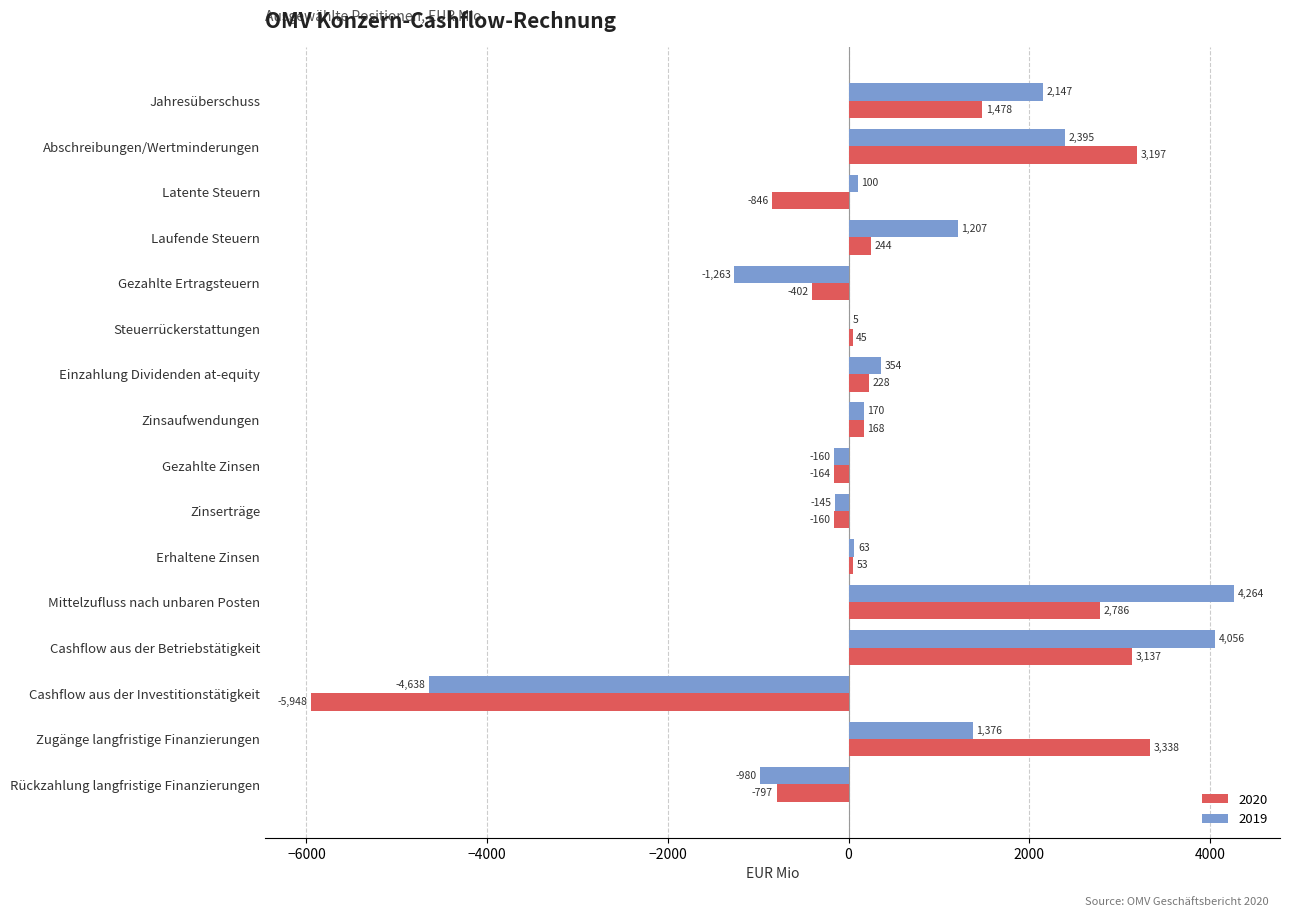

What is the sum of the 2020 values at Erhaltene Zinsen and Gezahlte Zinsen?

-111